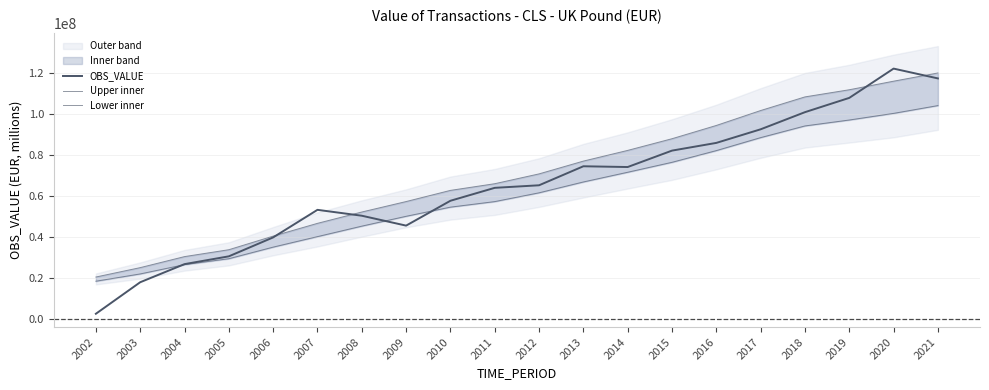

Reading right to left, what are all the values shown in this chart?

OBS_VALUE: 2021=117514726.3	2020=122307647.7	2019=108005304.8	2018=101033111.6	2017=92667590.3	2016=86027872.2	2015=82261968.7	2014=74246056.4	2013=74615063.6	2012=65332033.0	2011=64084924.0	2010=57769815.0	2009=45635646.0	2008=50467336.0	2007=53343494.0	2006=39878759.0	2005=30637394.0	2004=26827598.0	2003=17986160.0	2002=2591914.0
Upper inner: 2021=120176252.0	2020=116167112.9	2019=111982450.4	2018=108493395.5	2017=101835784.6	2016=94549102.6	2015=88072793.7	2014=82370247.4	2013=77142961.2	2012=70898466.7	2011=66104329.6	2010=62842643.0	2009=57389514.0	2008=52281951.9	2007=46750876.2	2006=40514033.2	2005=33872646.1	2004=30507982.8	2003=25123306.4	2002=20538143.1
Lower inner: 2021=104254143.2	2020=100444239.4	2019=97202967.3	2018=94311810.7	2017=88606944.5	2016=82267173.9	2015=76551119.3	2014=71697040.7	2013=66953533.9	2012=61657392.4	2011=57367348.7	2010=54656874.6	2009=50185345.2	2008=45380153.2	2007=40266278.7	2006=35136363.1	2005=29479541.0	2004=26580456.9	2003=22045423.6	2002=18483389.9